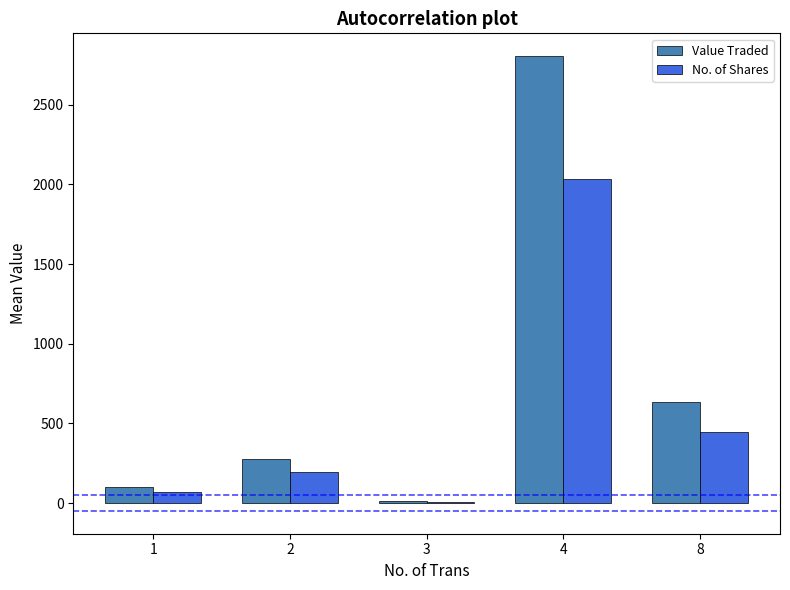

Between 2 and 8, which series saw the biggest shift?

Value Traded